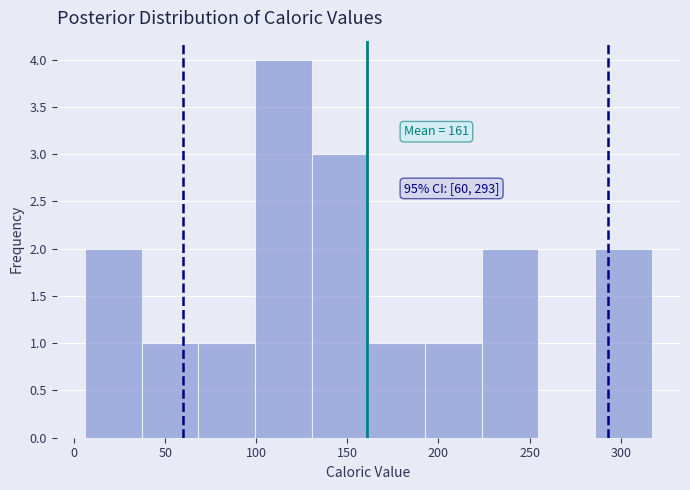

Which range on the x-axis has the tallest bar?

100 to 130